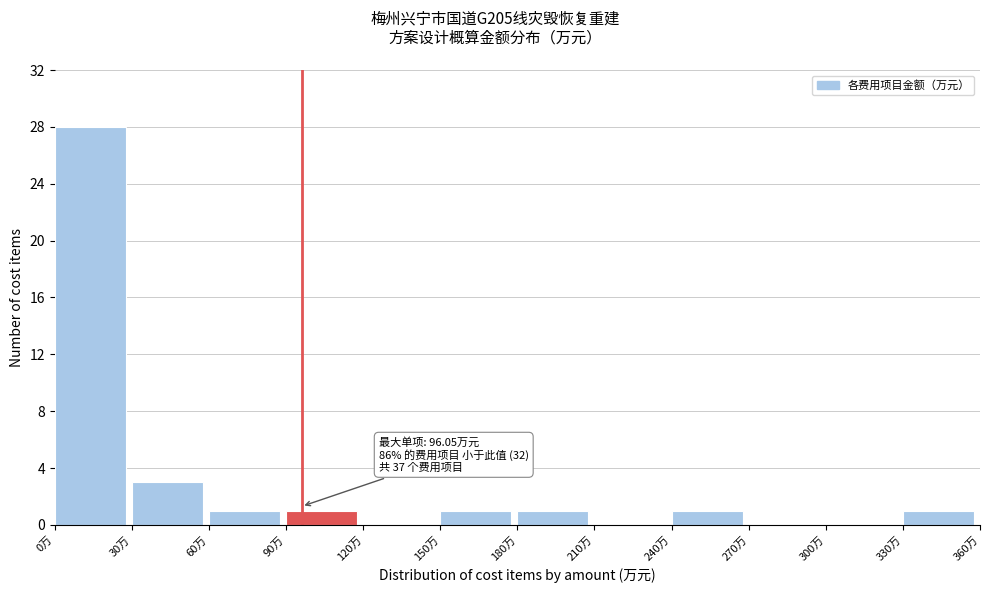

Which range on the x-axis has the tallest bar?

0 to 30